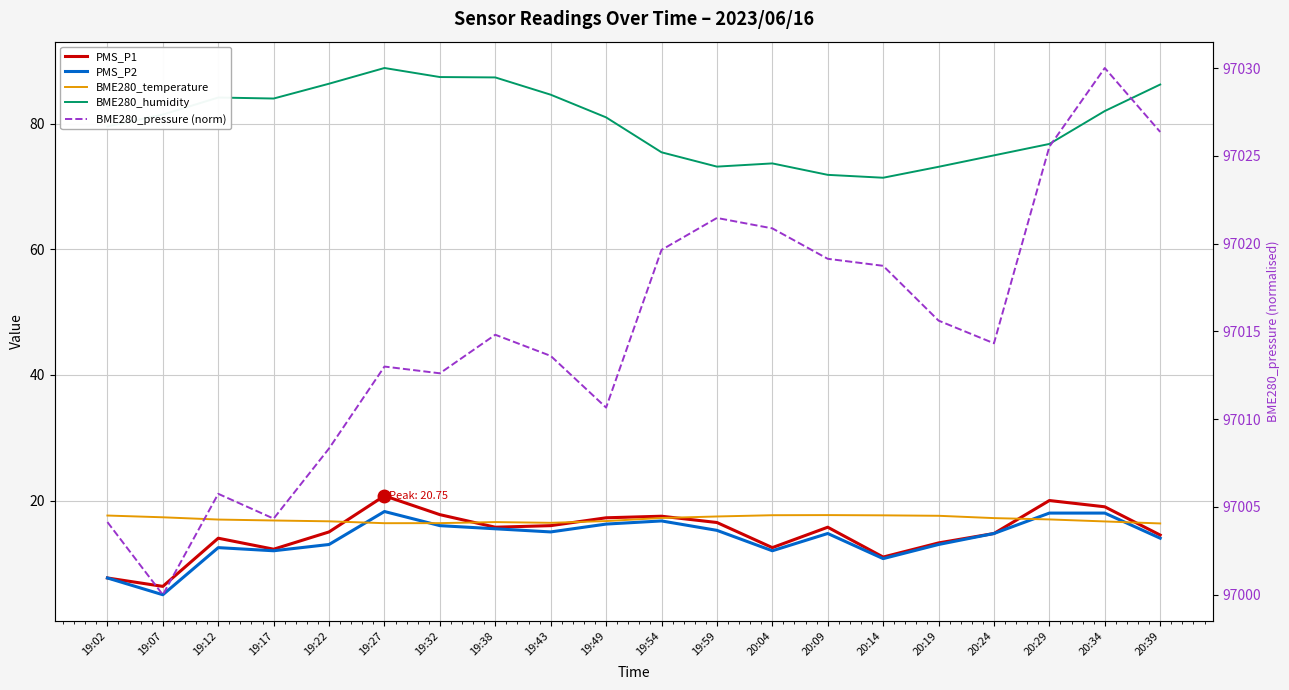

Which series has the widest spread of values?

BME280_pressure (norm)